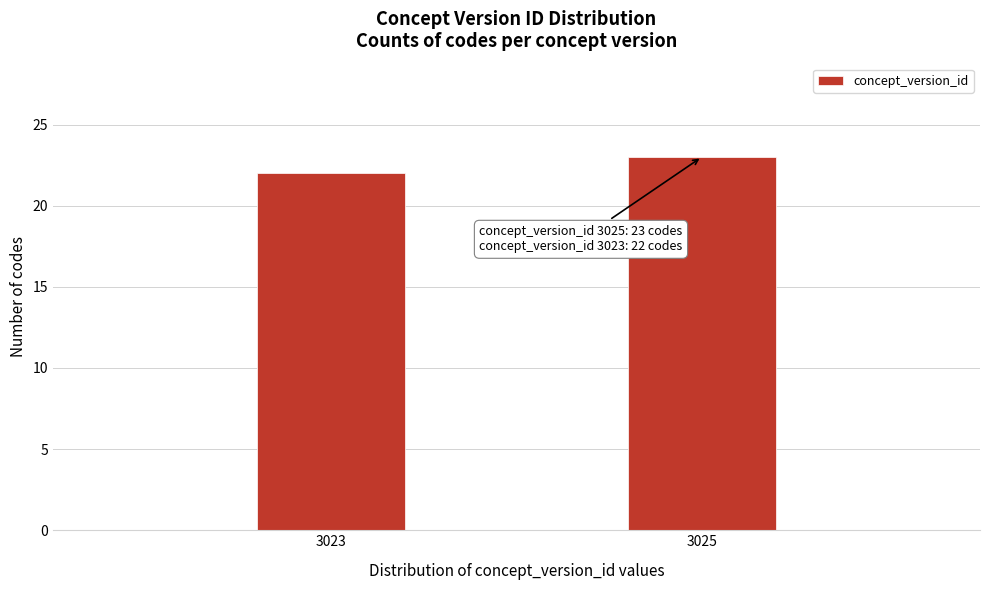

Reading left to right, transcribe all the data shown in this chart.

3023=22	3025=23